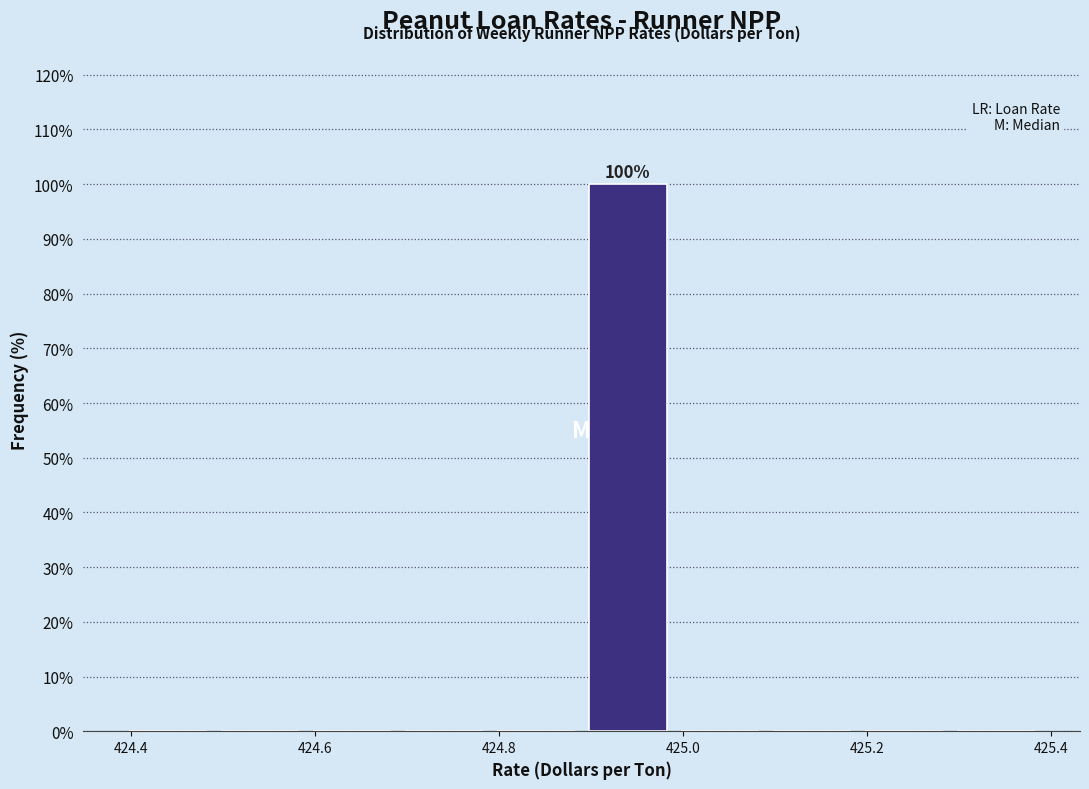

Which range on the x-axis has the tallest bar?

424.89 to 424.99